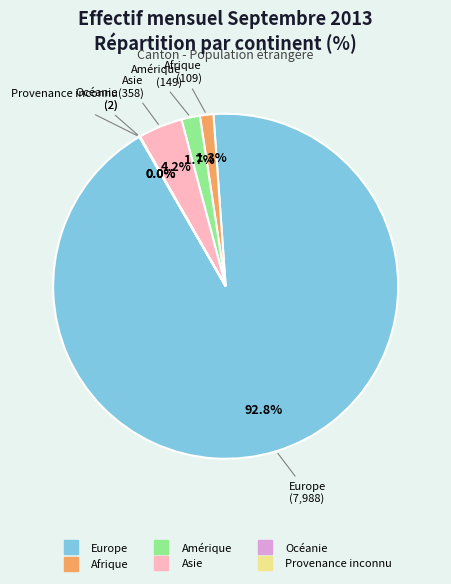

Does Europe account for over 50% of the chart?

Yes